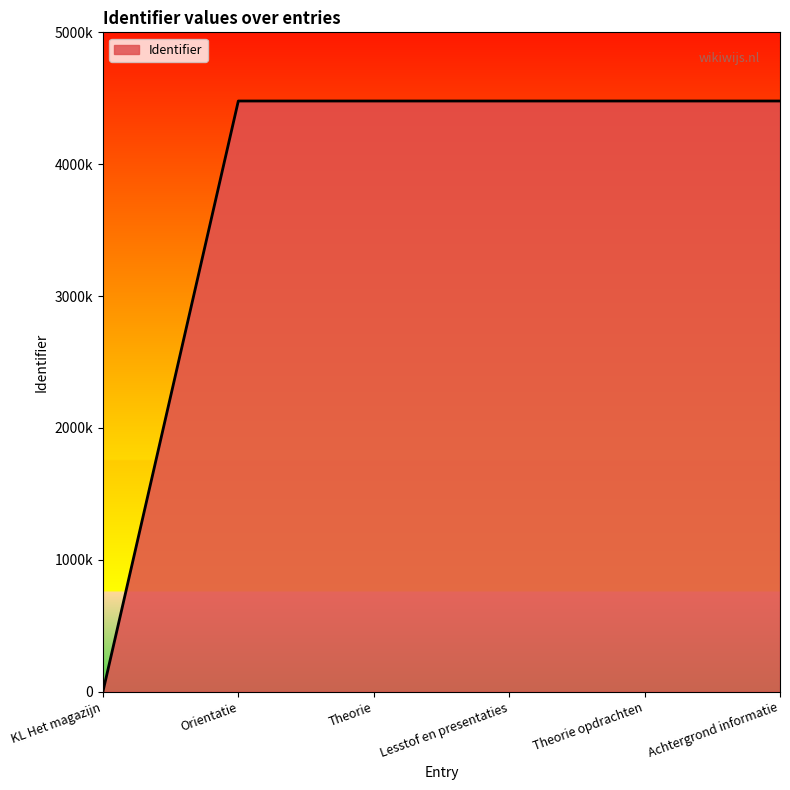

Reading left to right, what are all the values shown in this chart?

KL Het magazijn=0	Orientatie=4479296	Theorie=4479299	Lesstof en presentaties=4479300	Theorie opdrachten=4479317	Achtergrond informatie=4479324